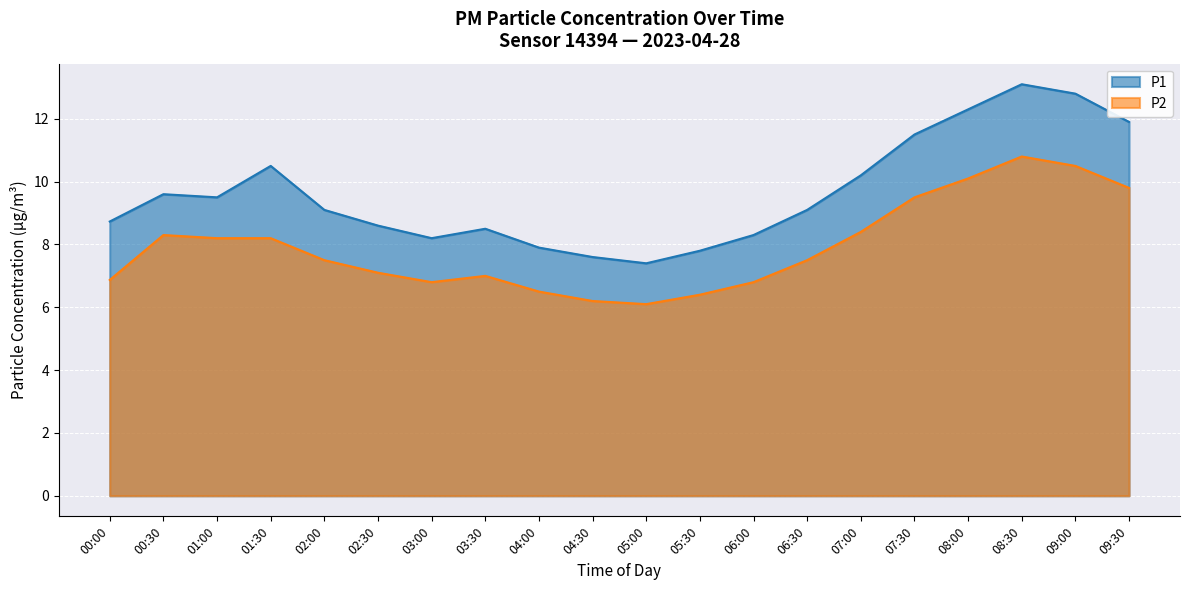

What is the difference between the second highest and second lowest values in the P1 series?

5.2